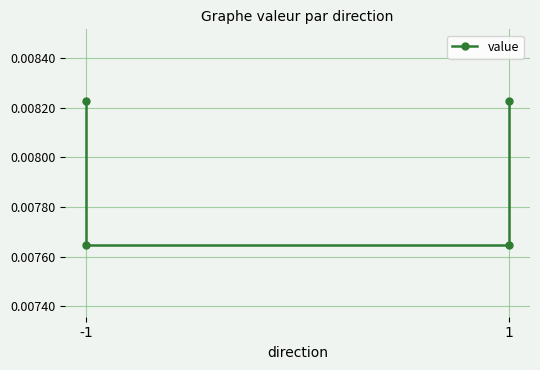

How many lines are shown in the chart?

1